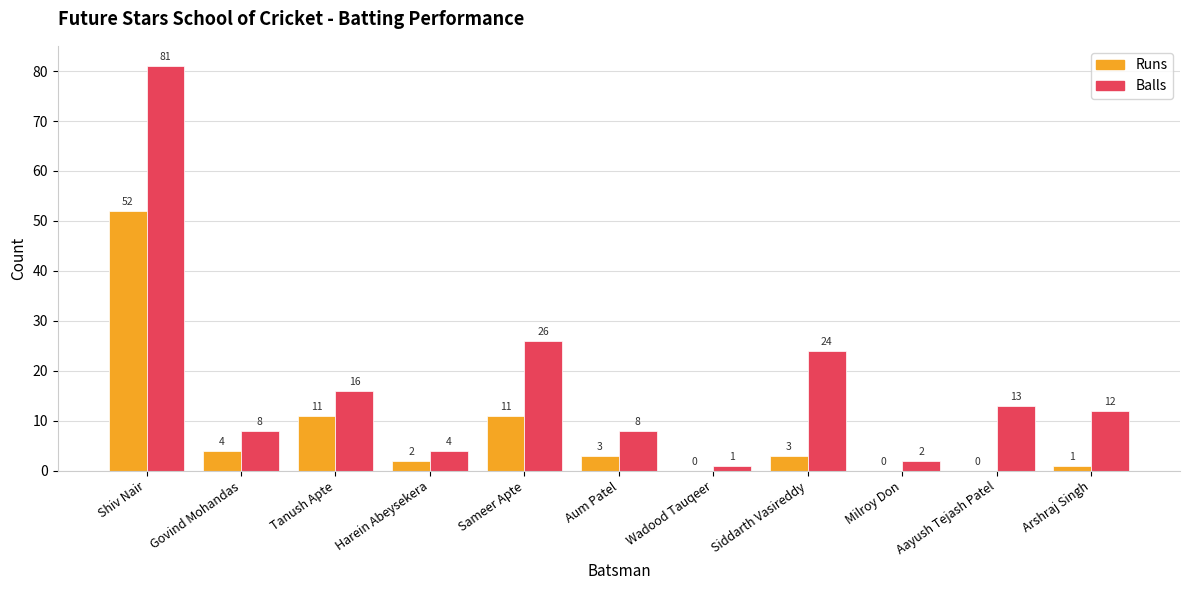

What is the sum of the Runs values at Sameer Apte and Govind Mohandas?

15